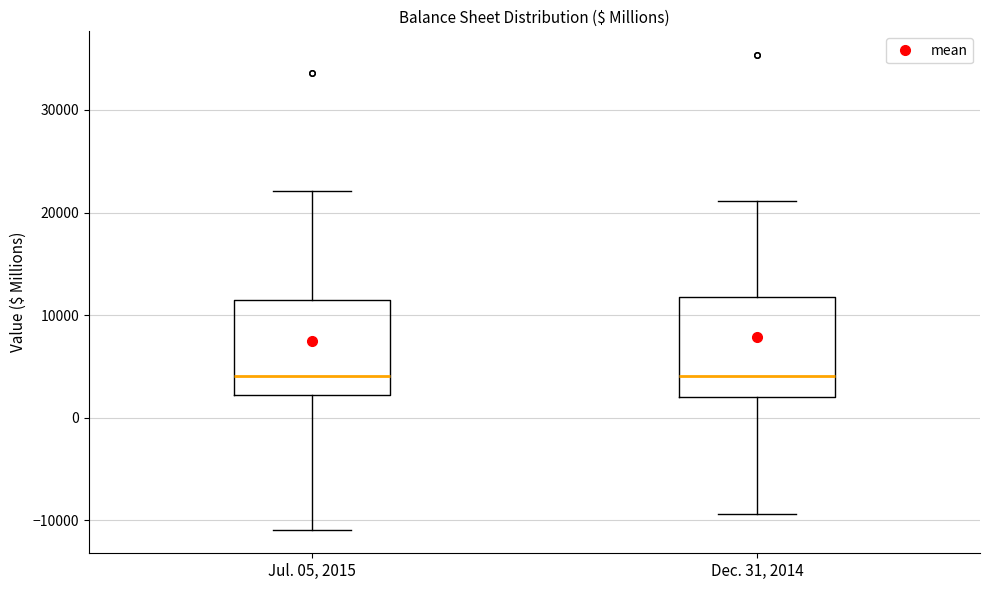

Where does the median line of the box for Dec. 31, 2014 sit on the y-axis? The values are not printed on the chart, so give them approximately, as read against the axis.

4000